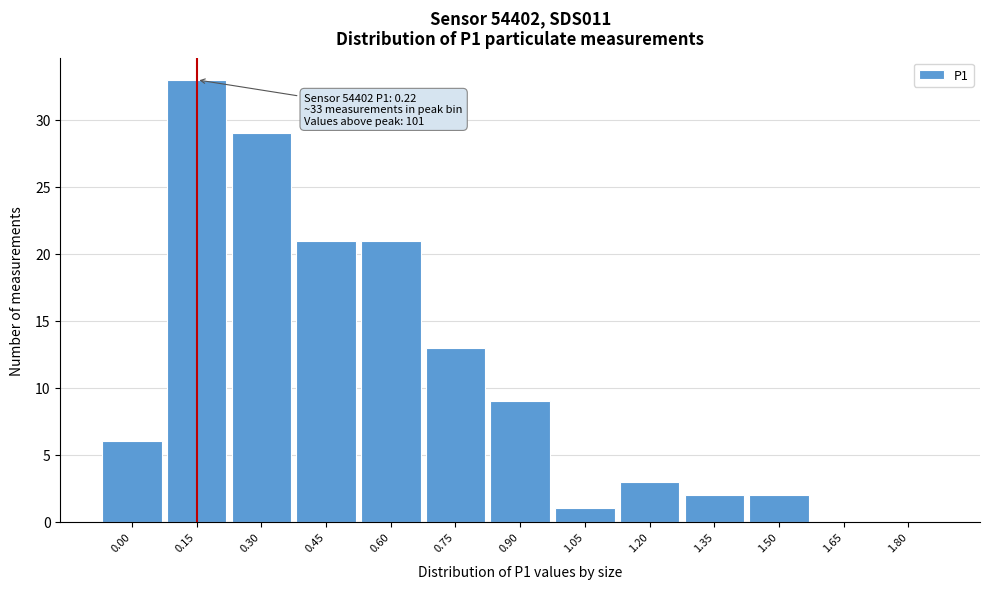

Reading left to right, list all the values displayed in this chart.

0.00=6	0.15=33	0.30=29	0.45=21	0.60=21	0.75=13	0.90=9	1.05=1	1.20=3	1.35=2	1.50=2	1.65=0	1.80=0